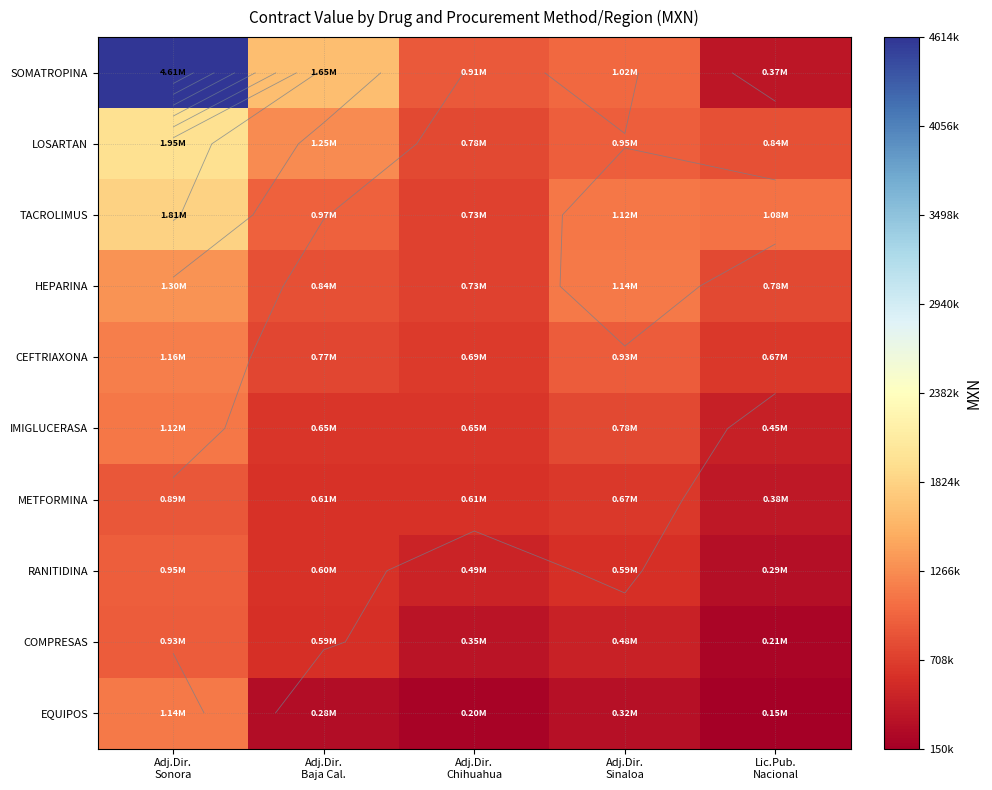

Which series has the largest total across all categories?

SOMATROPINA